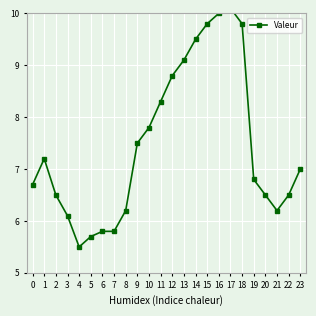

What is the value of the 16th point from the left?

9.8